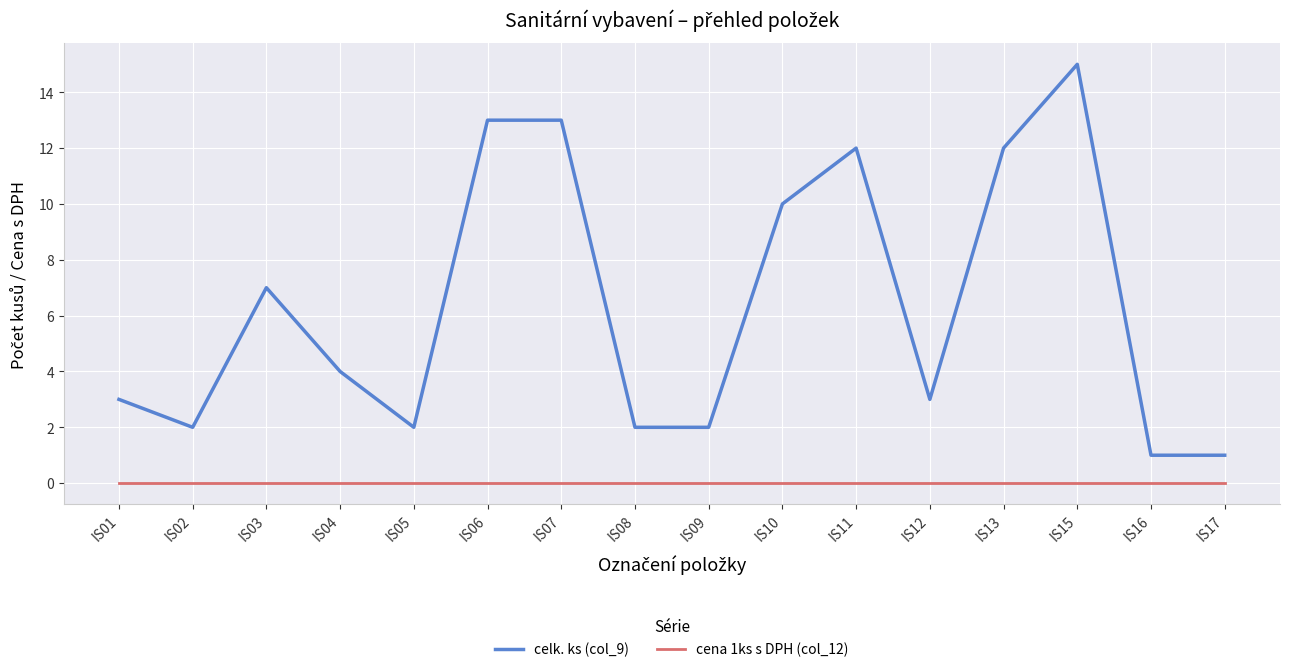

Does the chart have visible grid lines?

Yes